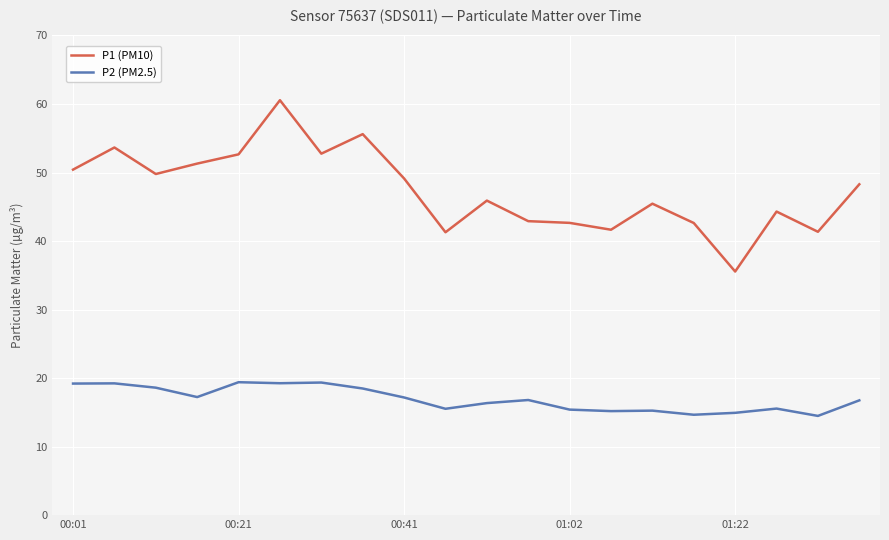

Which series has the largest range (max minus min)?

P1 (PM10)